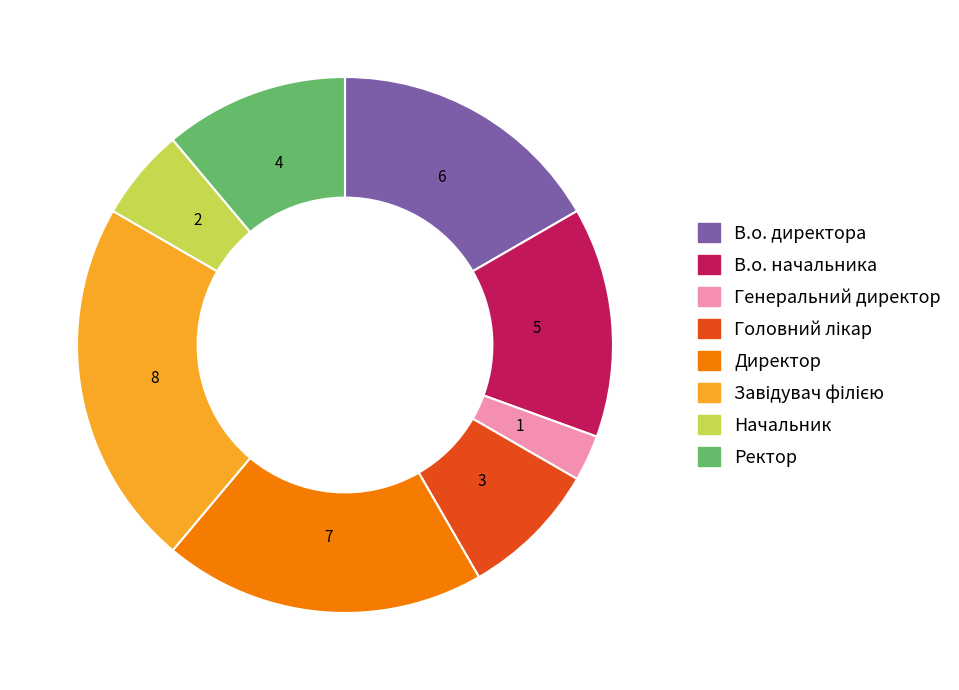

True or false: Начальник accounts for 14% of the total.

False